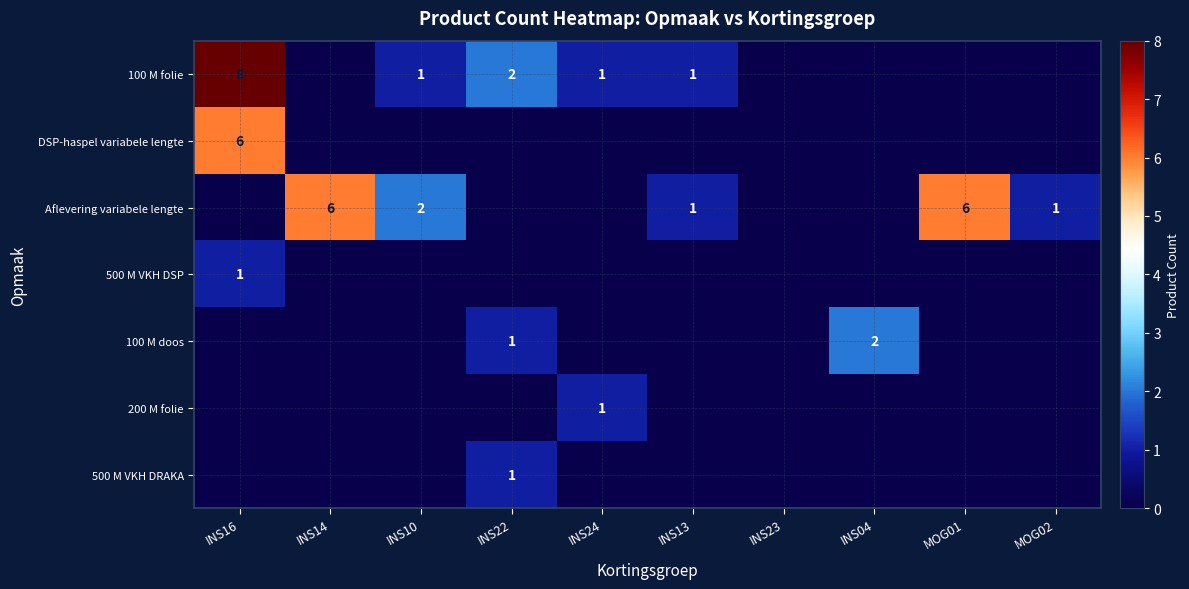

True or false: DSP-haspel variabele lengte has a value of 6 at INS16.

True